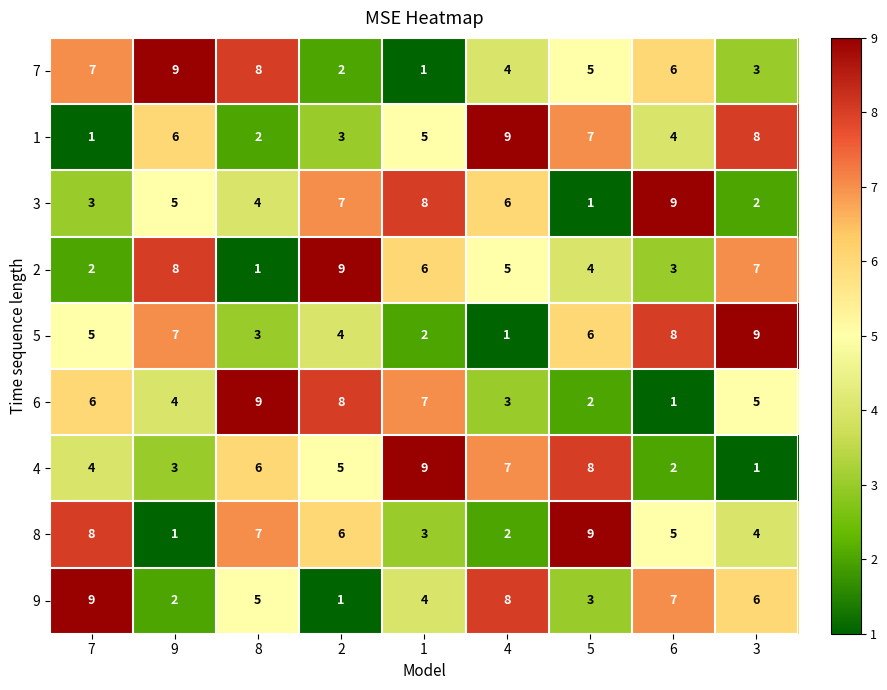

Rank the series at 5 from lowest to highest value.

3, 6, 9, 2, 7, 5, 1, 4, 8